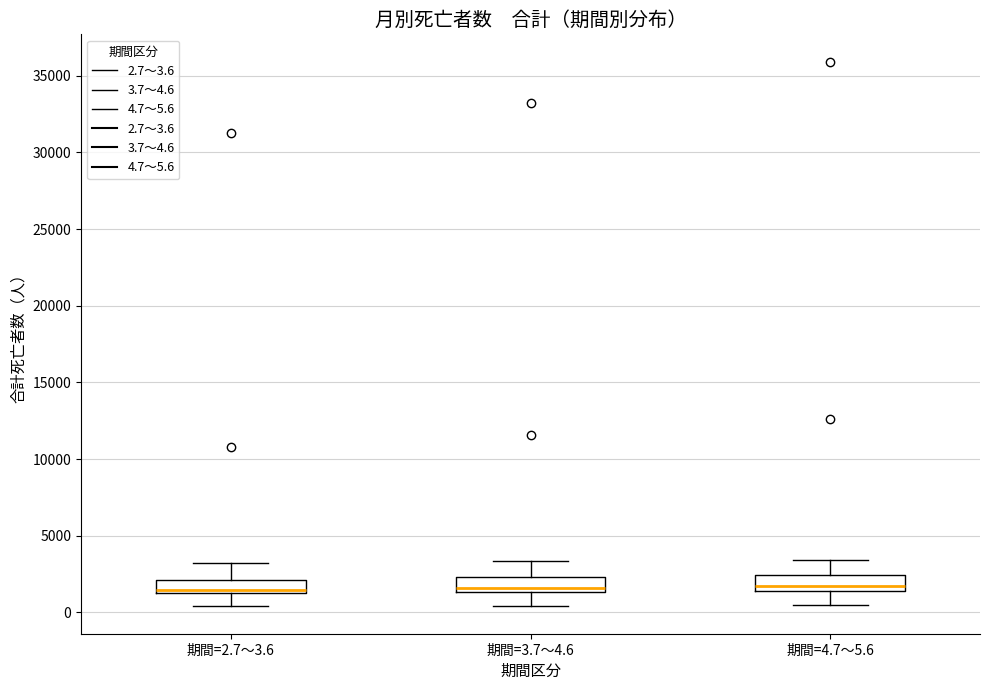

Reading left to right, transcribe this box plot: for each box, give where its median line is, the range the box spans, and where its two whiskers end, as read against the y-axis. The values are not printed on the chart, so give them approximately, as read against the axis.

期間=2.7～3.6: median 1500 (just above the box's lower edge), box 1500 to 2000, whiskers 500 to 3000
期間=3.7～4.6: median 1500 (just above the box's lower edge), box 1500 to 2500, whiskers 500 to 3500
期間=4.7～5.6: median 1500 (just above the box's lower edge), box 1500 to 2500, whiskers 500 to 3500